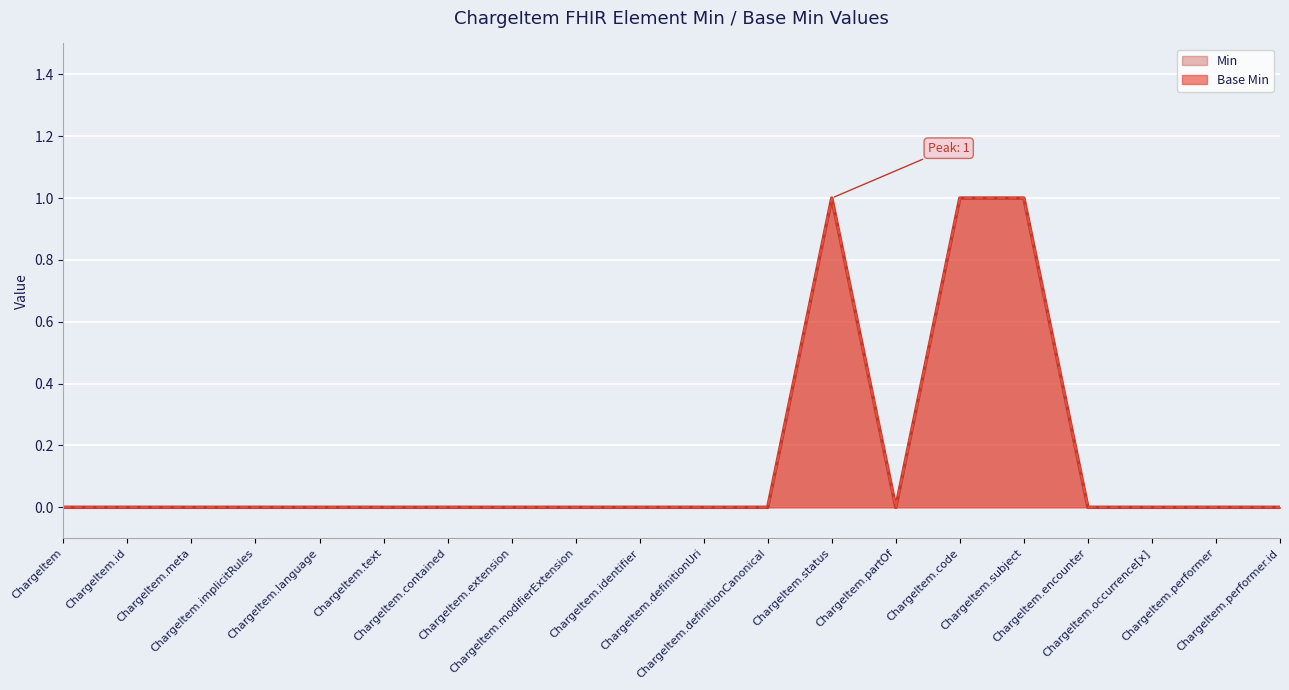

True or false: Base Min has more than 0 points higher than both neighbors.

True